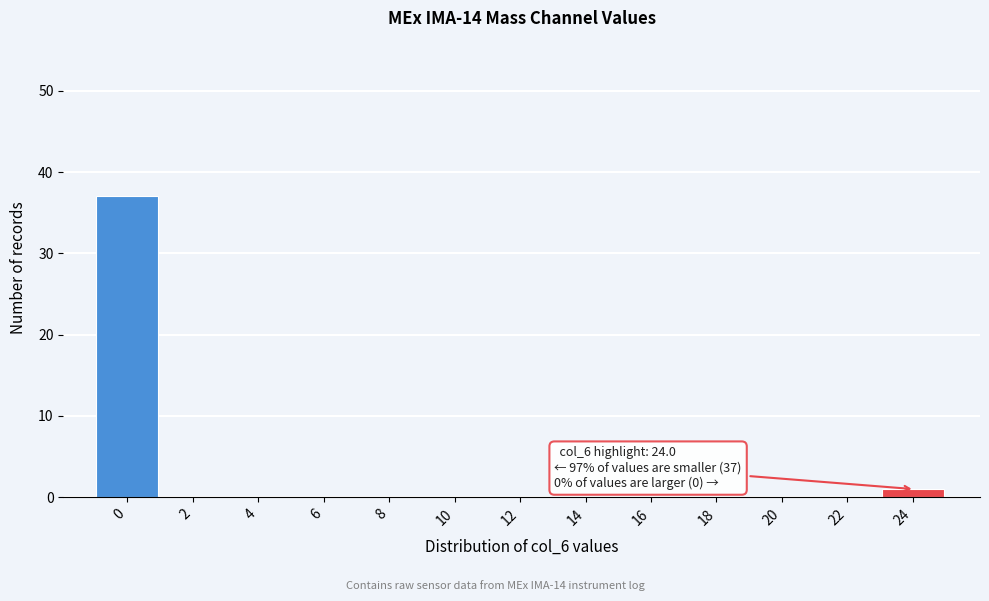

Reading left to right, transcribe all the data shown in this chart.

0=37	2=0	4=0	6=0	8=0	10=0	12=0	14=0	16=0	18=0	20=0	22=0	24=1